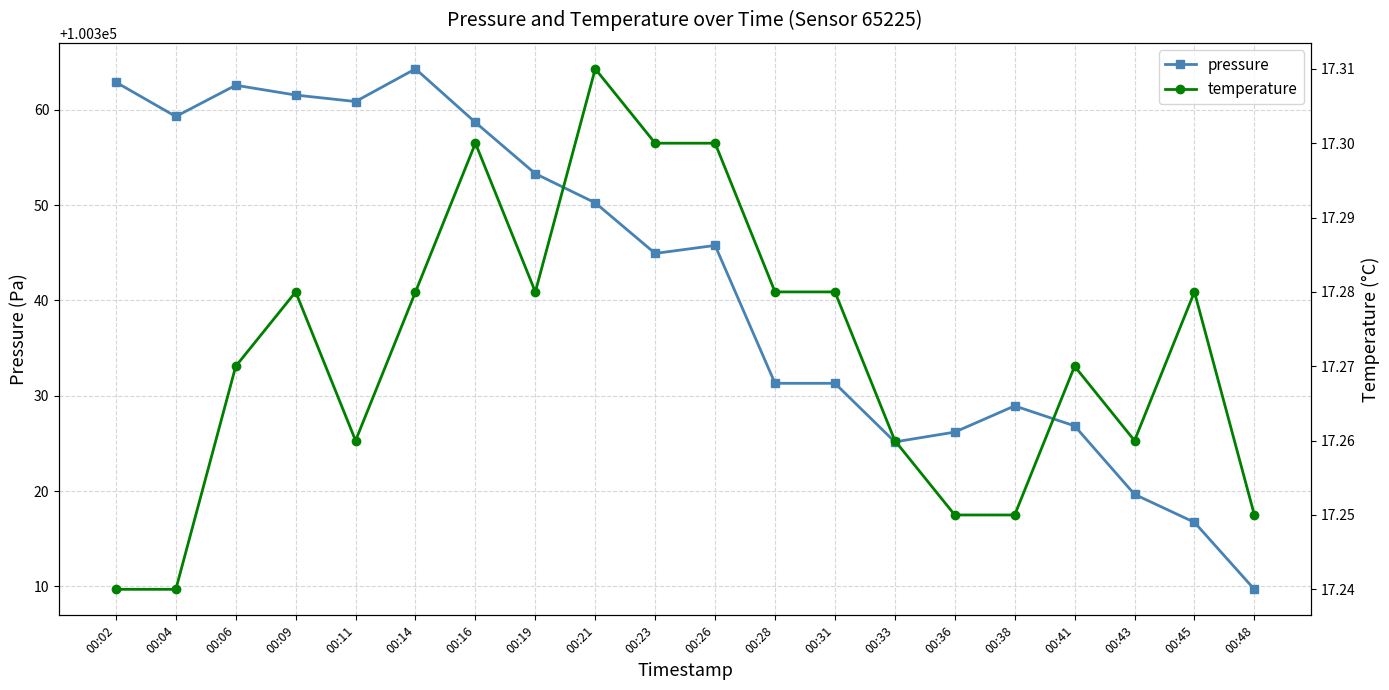

How many lines are shown in the chart?

2